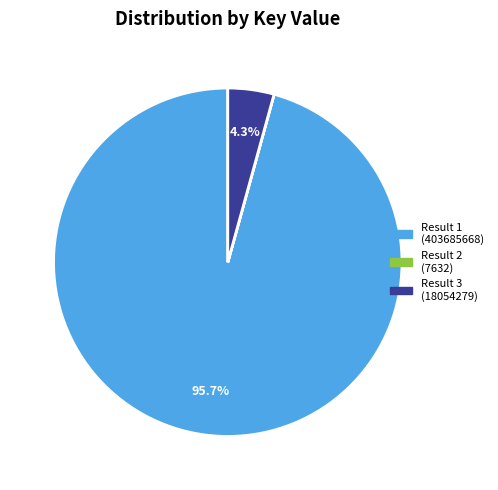

Is there any slice that represents more than half of the pie?

Yes